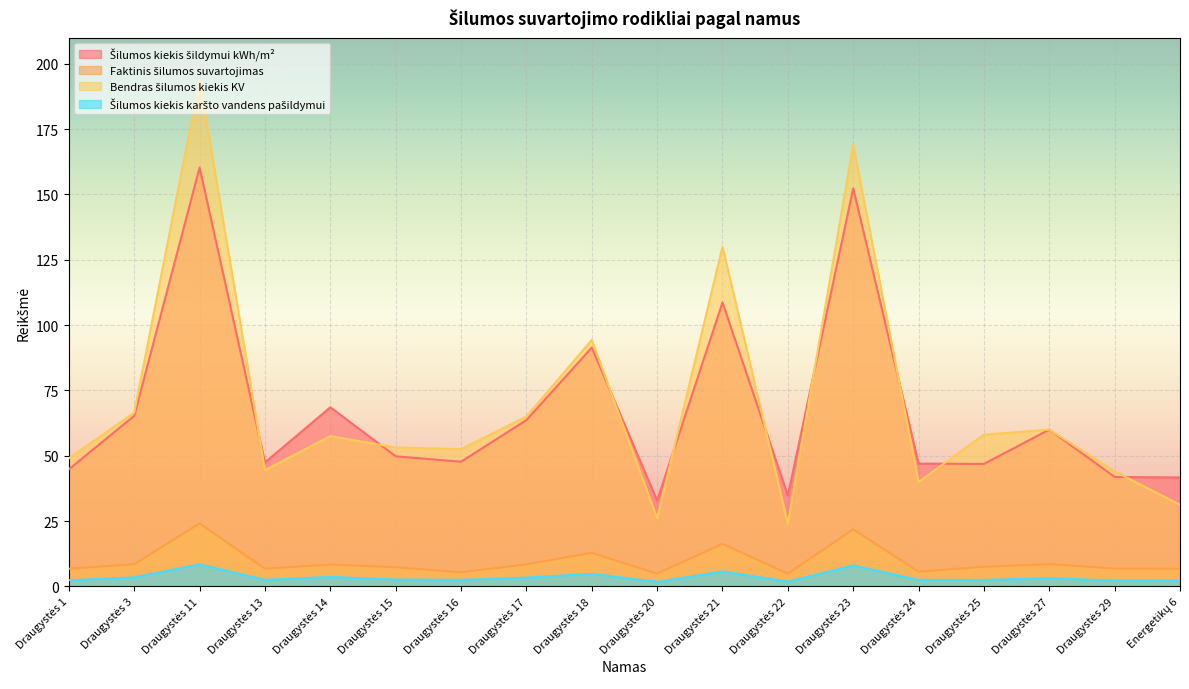

Does the chart display data point markers on the line(s)?

No